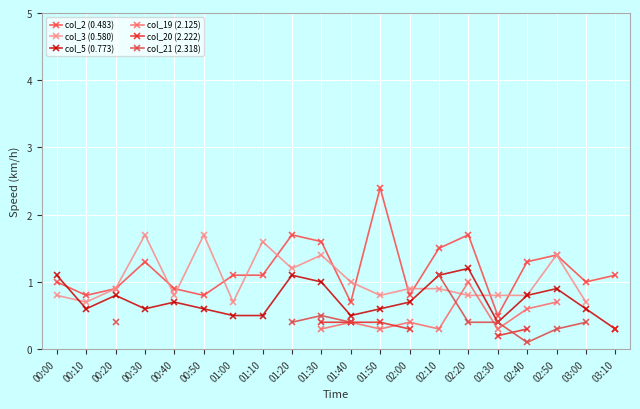

The value of col_5 (0.773) at 03:10 is 0.3. True or false?

True